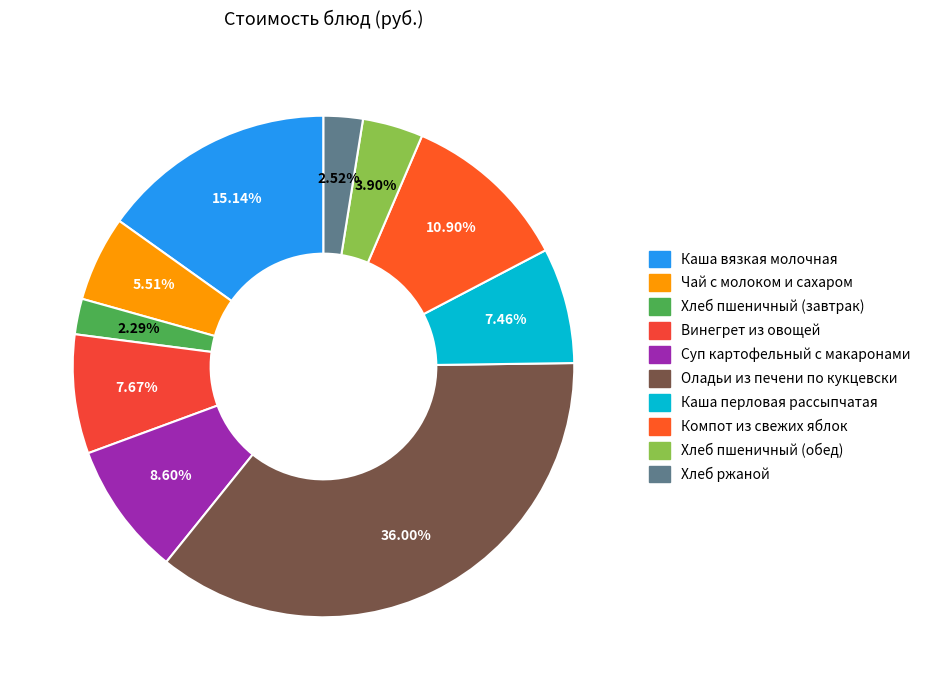

Does Винегрет из овощей represent more than half of the total?

No